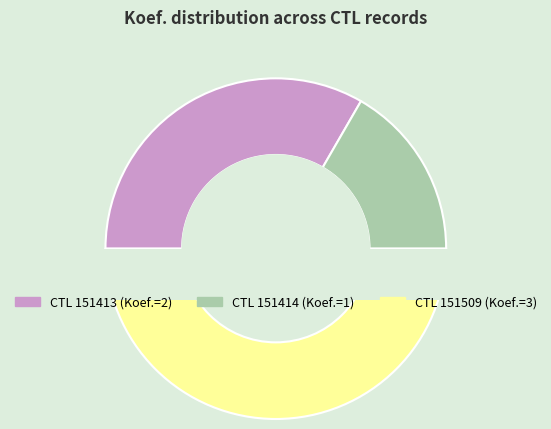

The 151413 slice represents 33% of the pie. True or false?

True